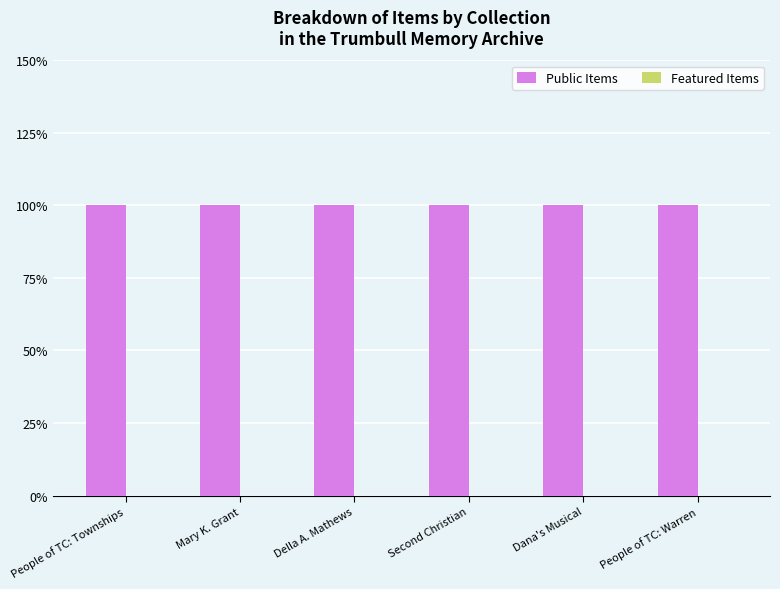

Reading left to right, transcribe all the data shown in this chart.

Public Items: 1	1	1	1	1	1
Featured Items: 0	0	0	0	0	0